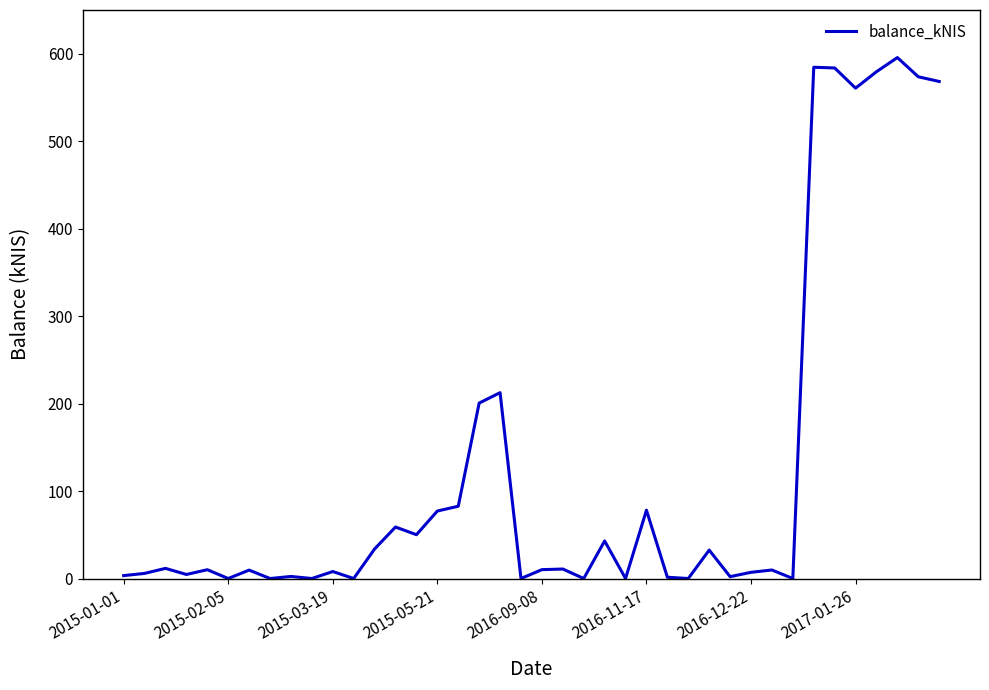

Does the chart have visible grid lines?

No